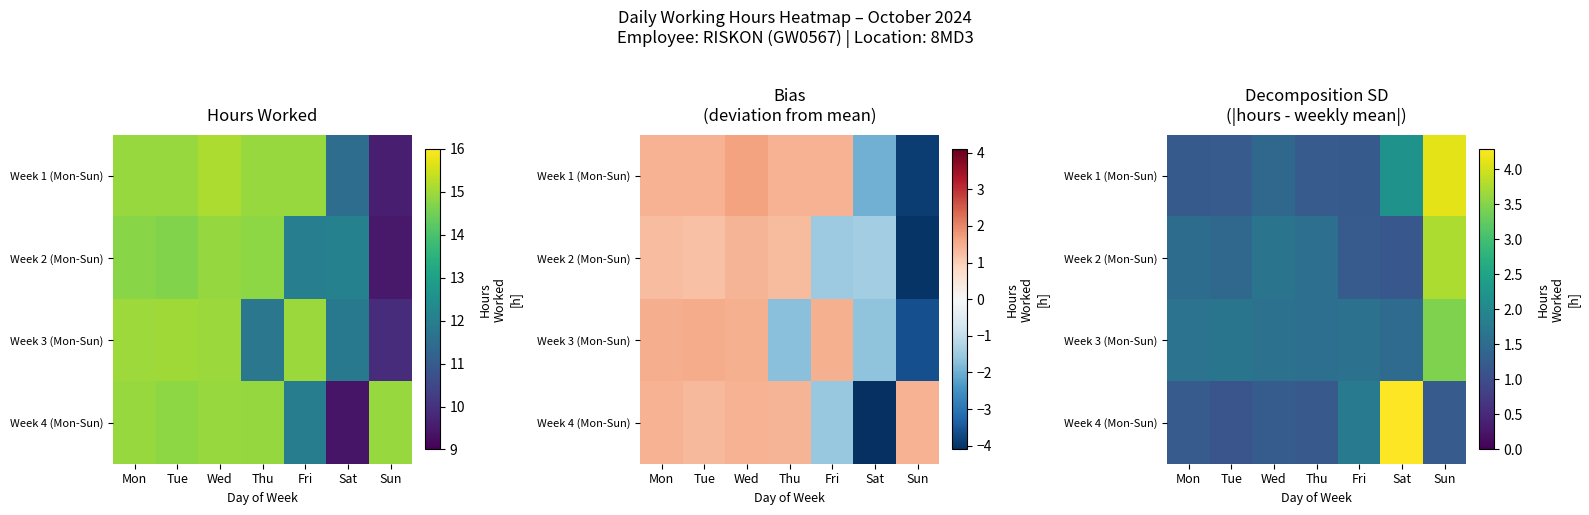

The Week 3 (Mon-Sun) series shows 2.0 at Sat. True or false?

False